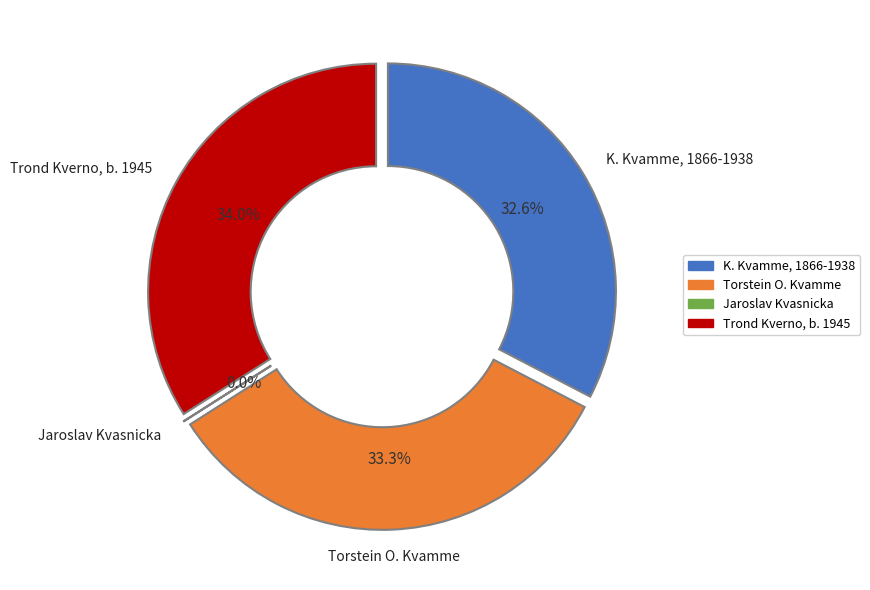

How many slices are in this pie chart?

4